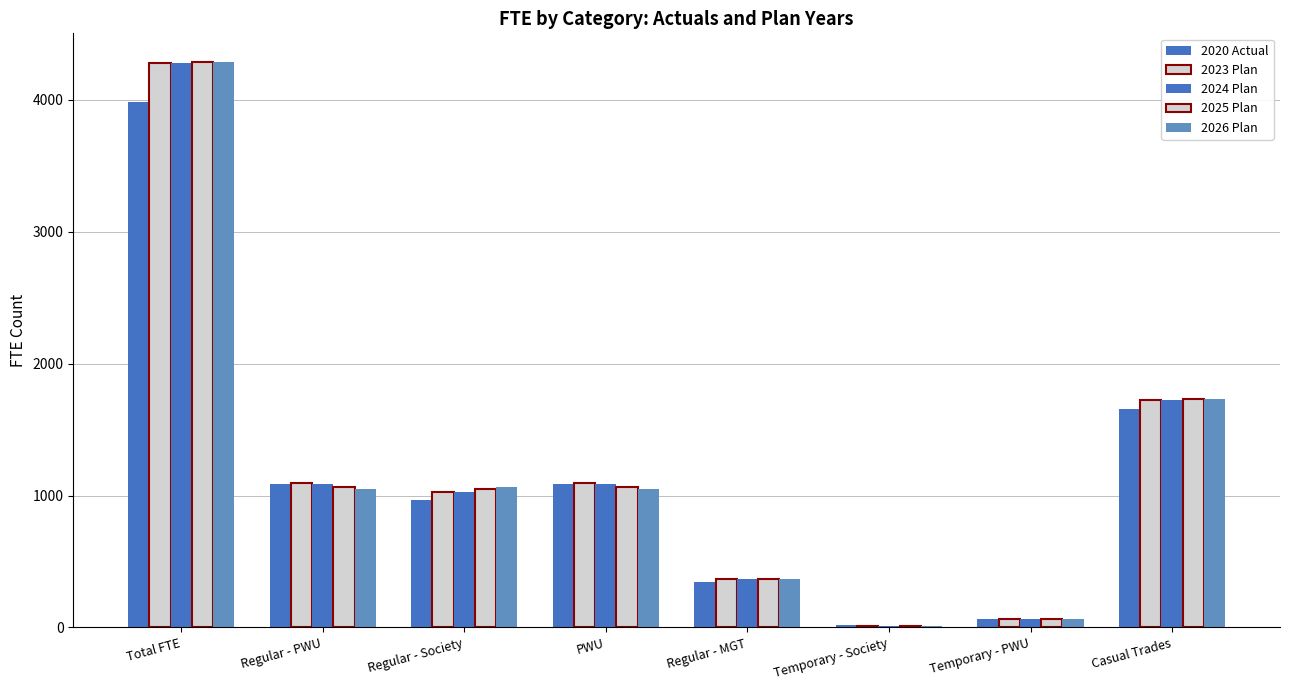

Rank the series at Regular - PWU from lowest to highest value.

2026 Plan, 2025 Plan, 2024 Plan, 2020 Actual, 2023 Plan